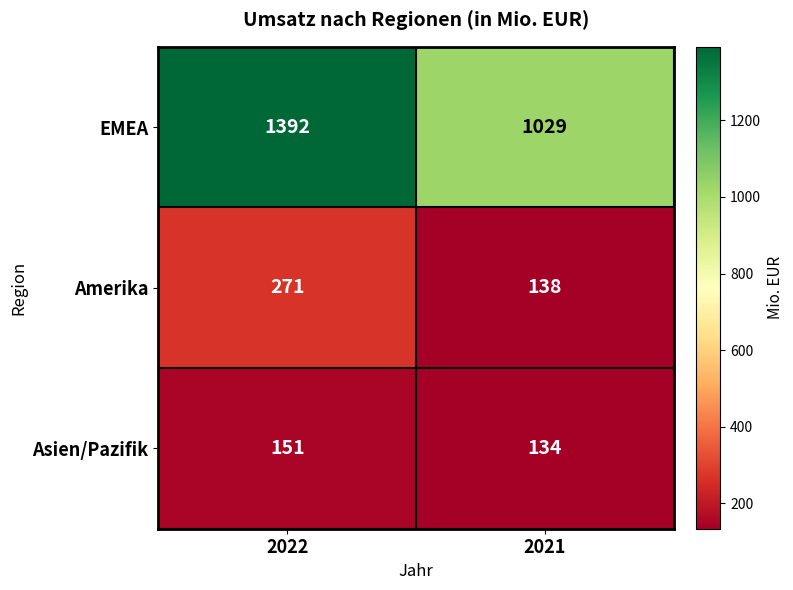

Which label corresponds to the largest value in the chart?

2022